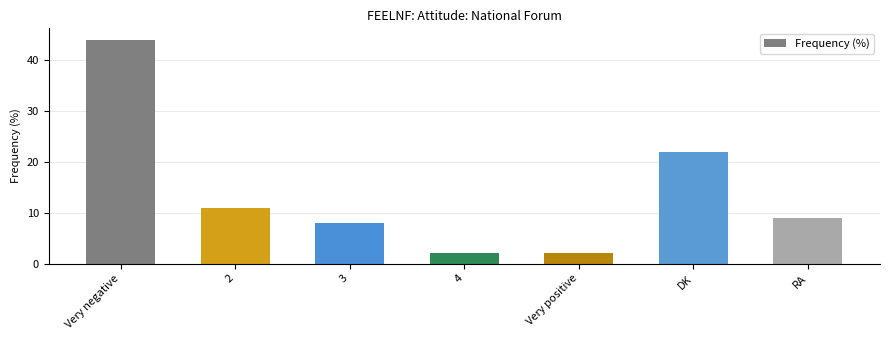

What is the change in value from 2 to DK?

+11